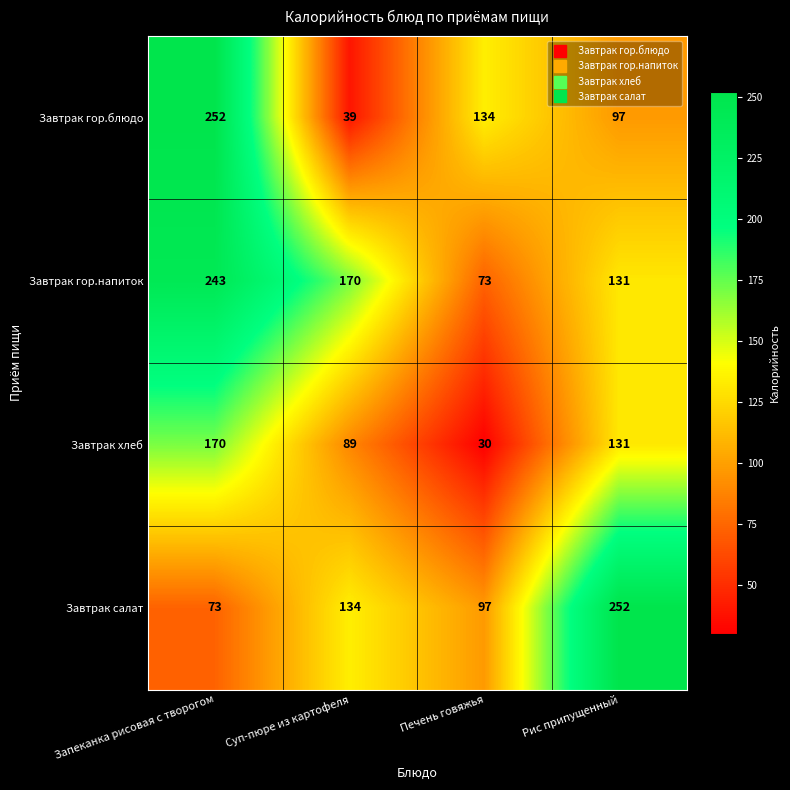

Which series has the largest total across all categories?

Завтрак гор.напиток